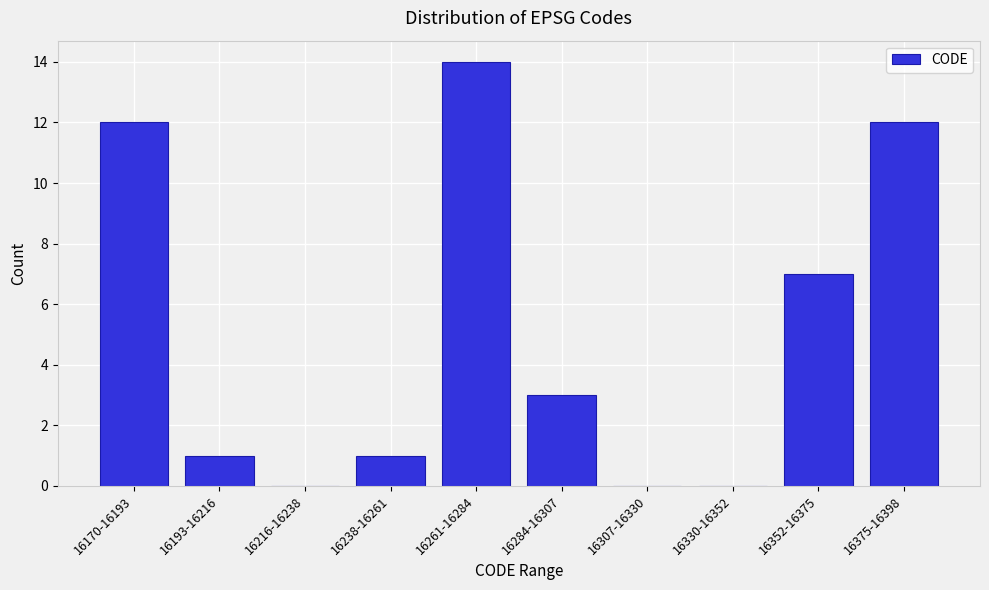

Reading left to right, extract all data points from this chart.

16170-16193=12	16193-16216=1	16216-16238=0	16238-16261=1	16261-16284=14	16284-16307=3	16307-16330=0	16330-16352=0	16352-16375=7	16375-16398=12